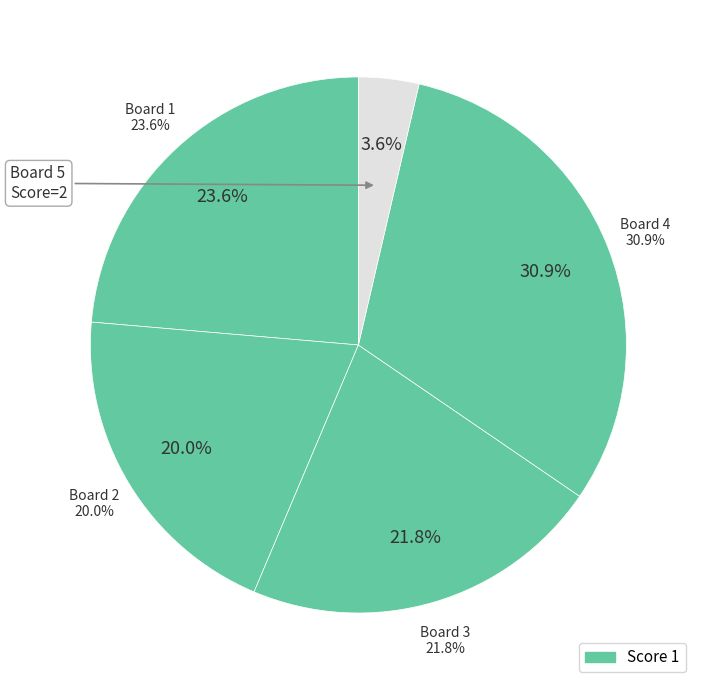

How much of the chart is everything except 3?

78.2%